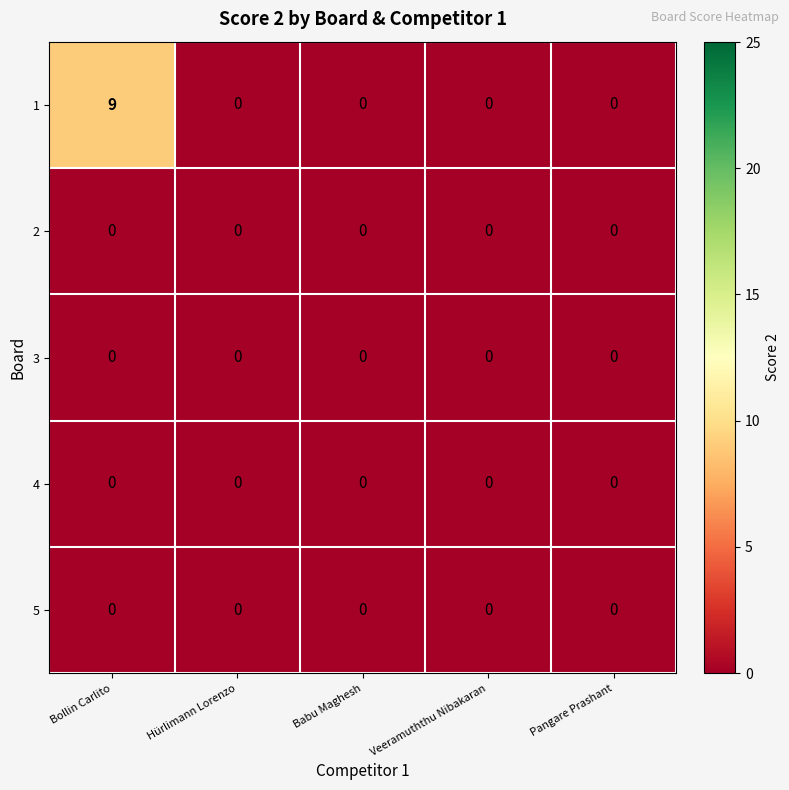

Reading left to right, transcribe all the data shown in this chart.

1: 9	0	0	0	0
2: 0	0	0	0	0
3: 0	0	0	0	0
4: 0	0	0	0	0
5: 0	0	0	0	0